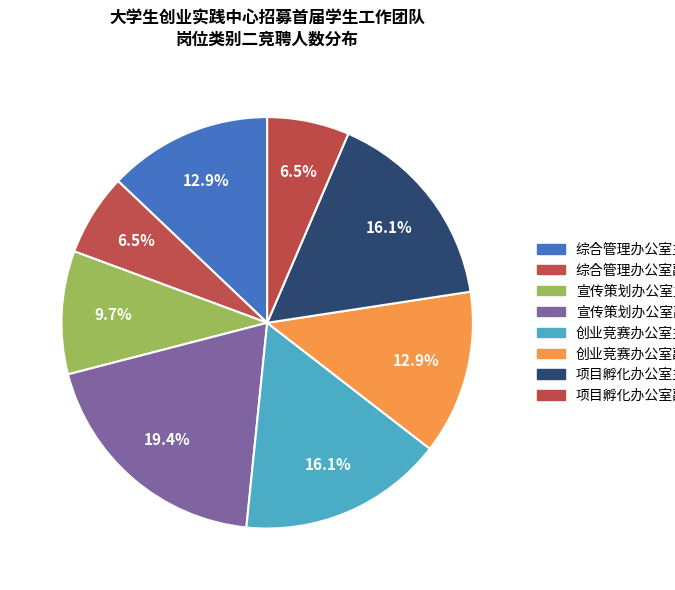

What percentage is the 宣传策划办公室主任 slice, to the nearest percent?

10%